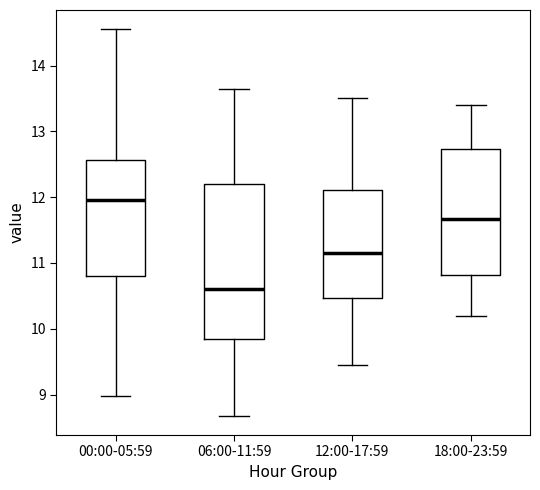

Comparing the boxes themselves (not the whiskers), which one is the tallest?

06:00-11:59